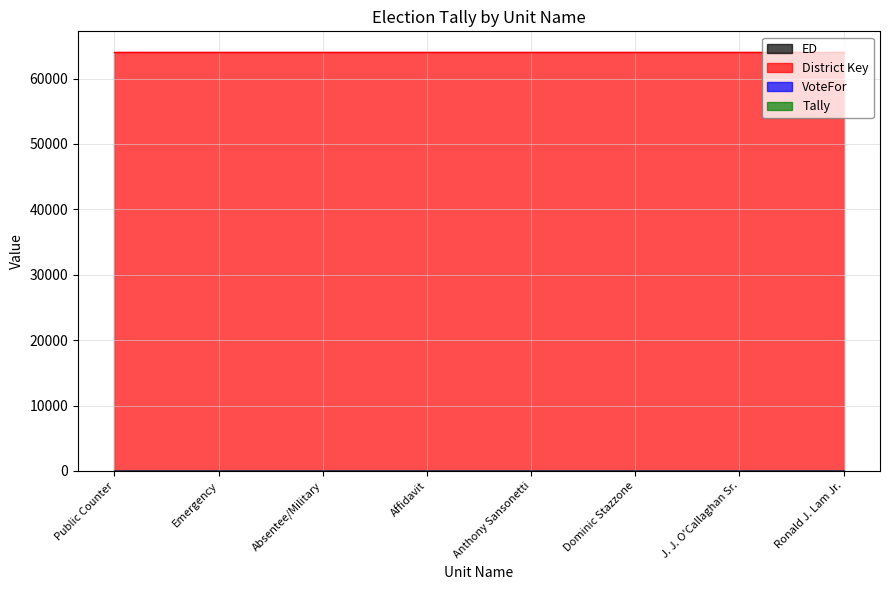

What value does the VoteFor series have at Public Counter?

2